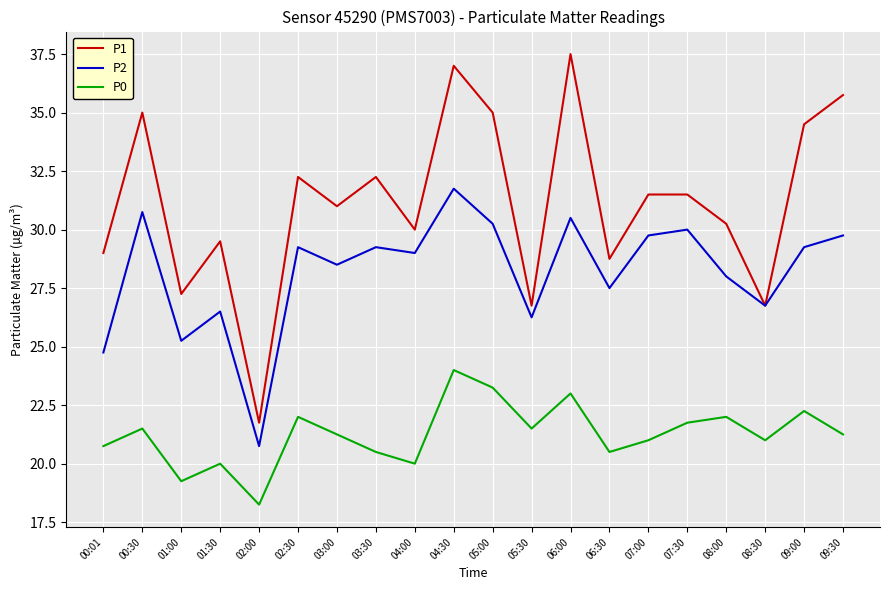

What position from the left is 03:00?

7